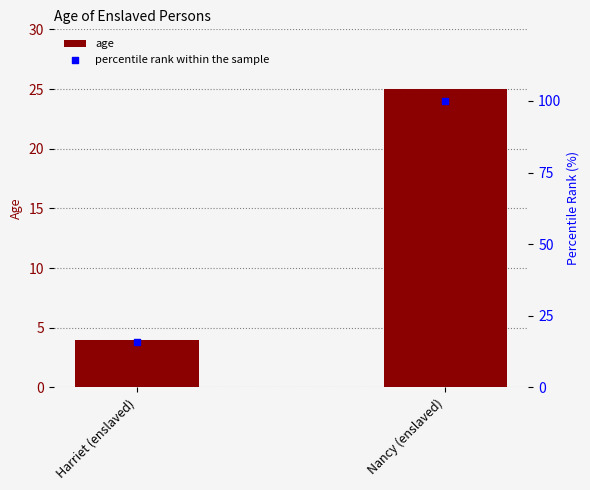

What are all the series names shown in the legend?

age, percentile rank within the sample